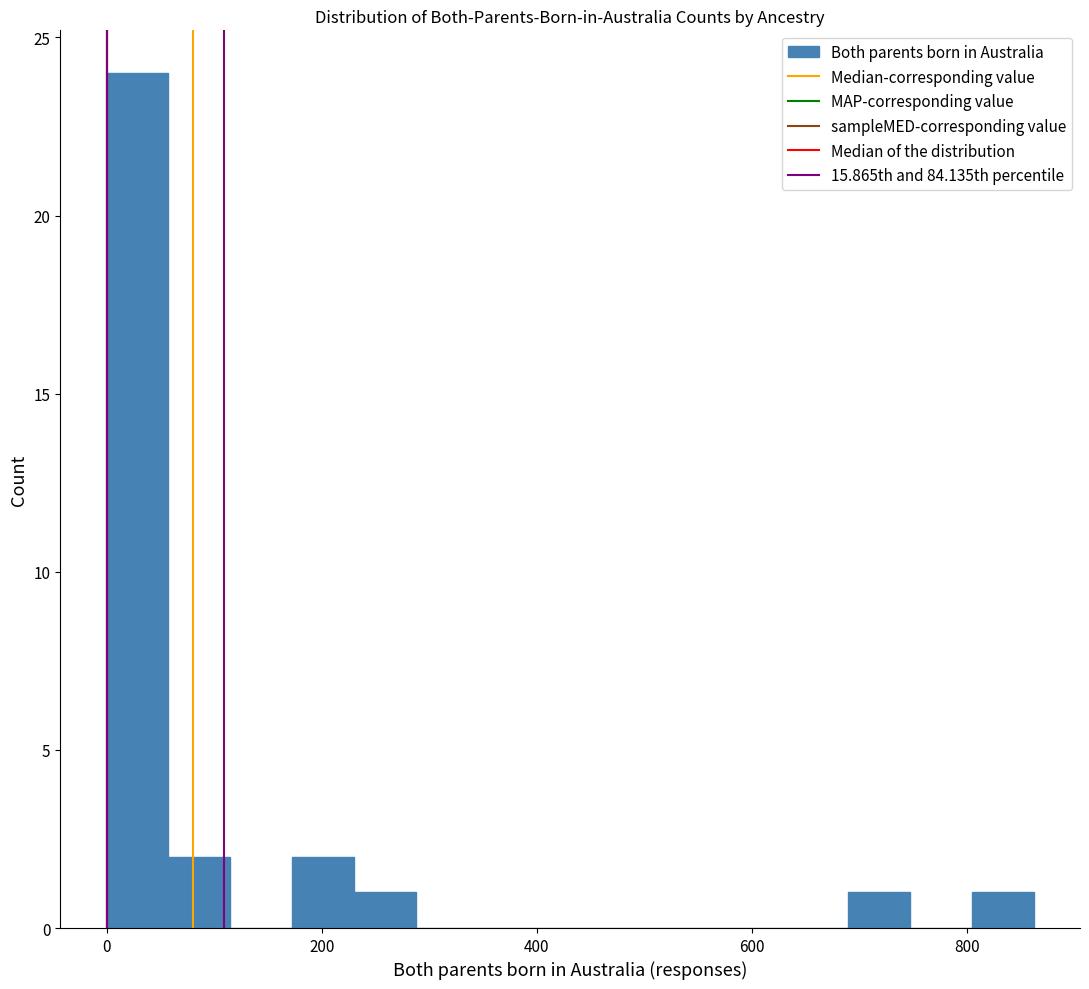

Read against the x-axis, roughly where is the centre of the tallest bar?

20